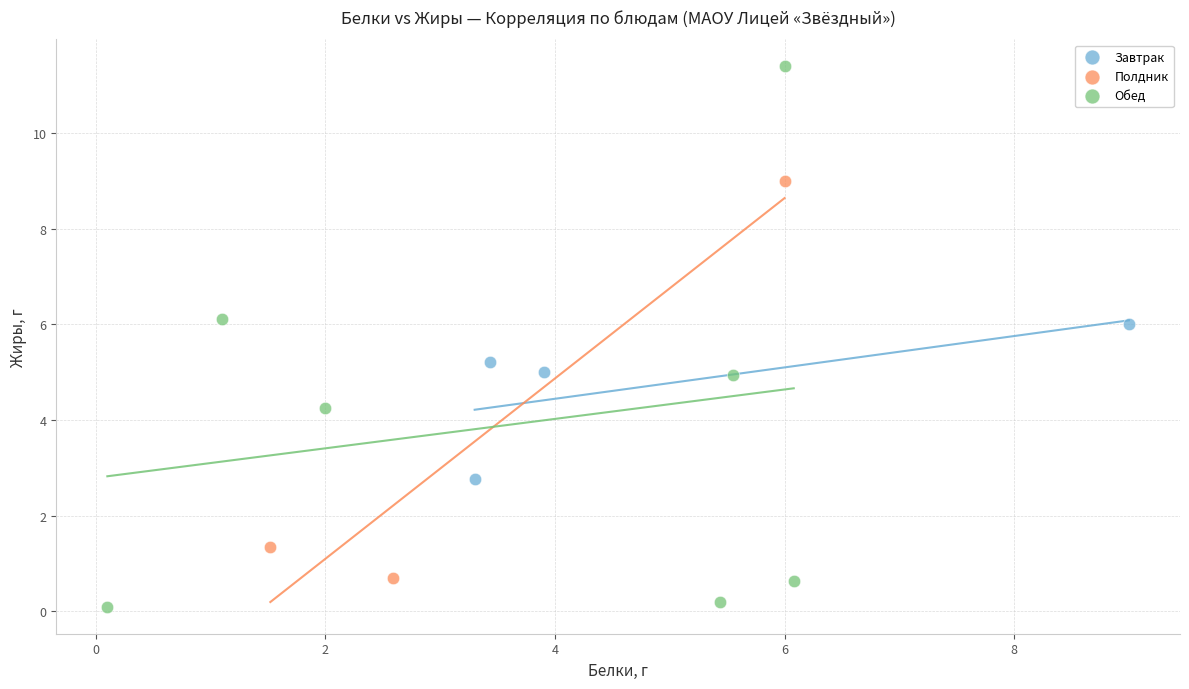

Which series has the largest Y range (max minus min)?

Обед